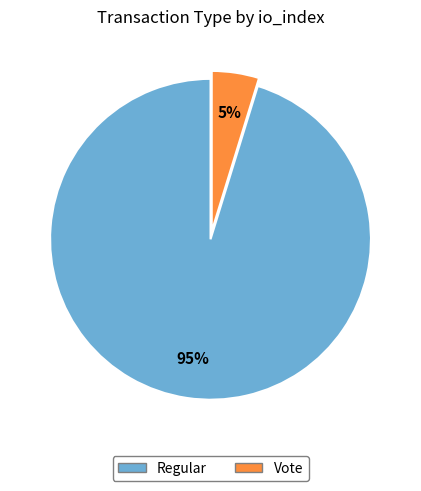

What percentage is the Regular slice, to the nearest percent?

95%